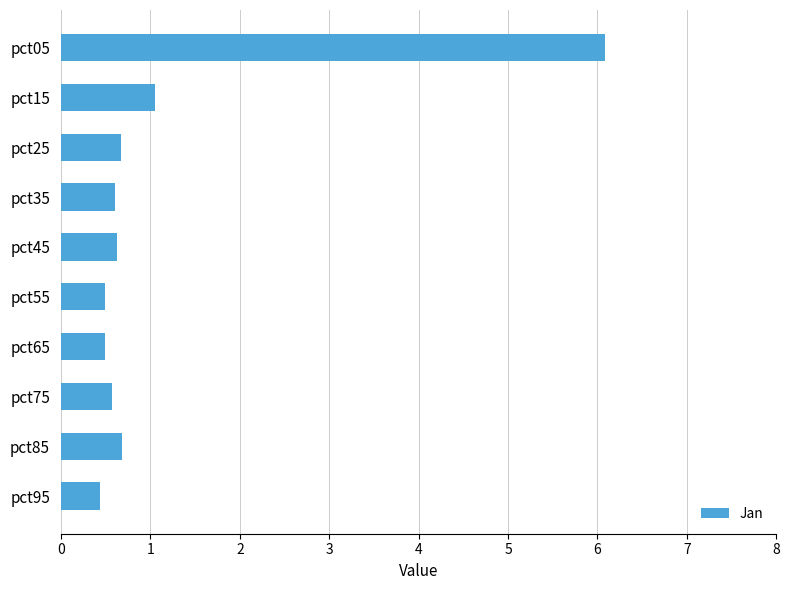

Between pct15 and pct95, which is larger?

pct15